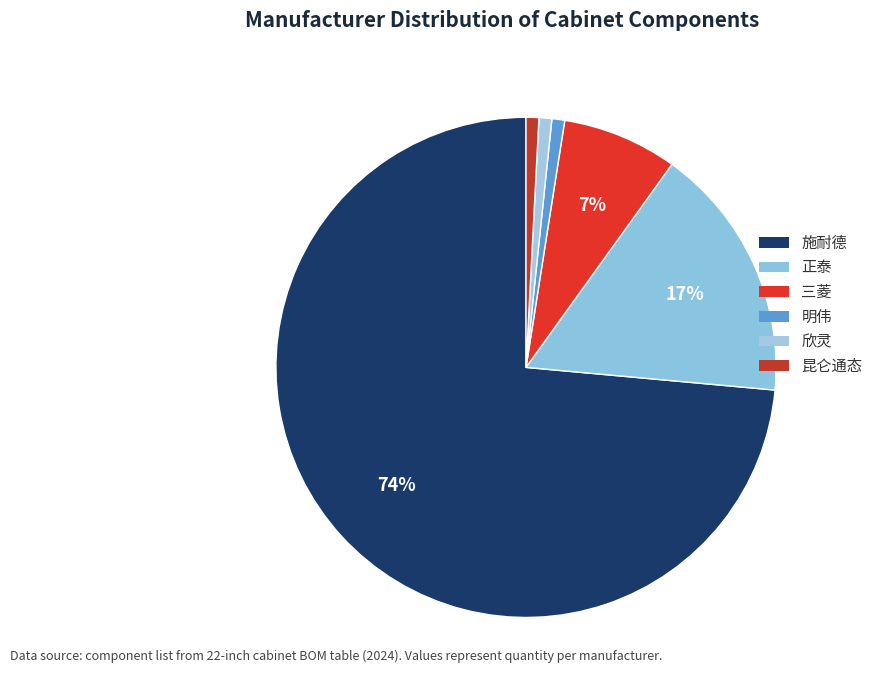

How many slices are in this pie chart?

6